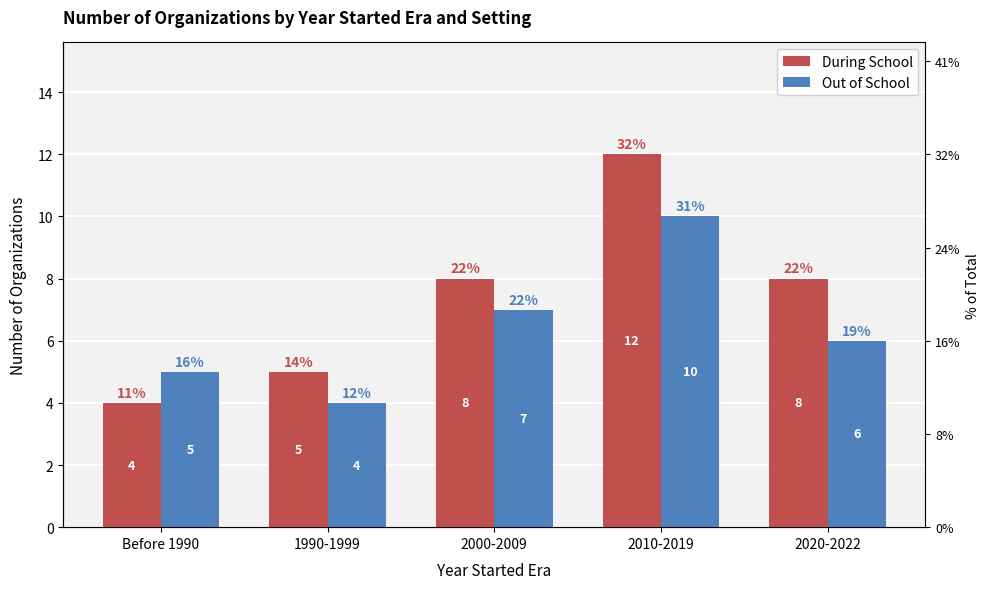

Is the value of During School at 2000-2009 greater than the value of Out of School at 2010-2019?

No